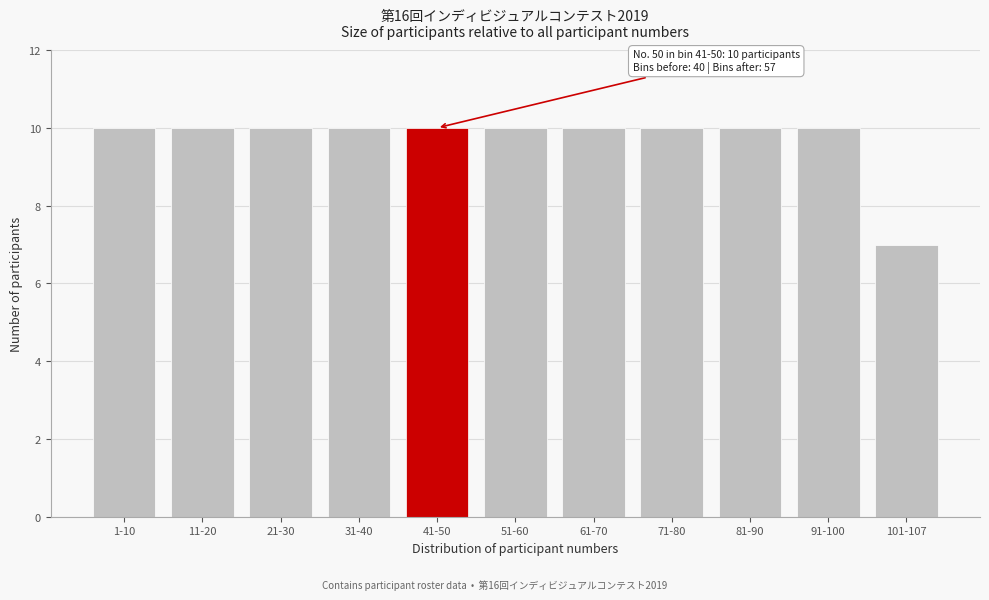

Reading right to left, extract all data points from this chart.

101-107=7	91-100=10	81-90=10	71-80=10	61-70=10	51-60=10	41-50=10	31-40=10	21-30=10	11-20=10	1-10=10